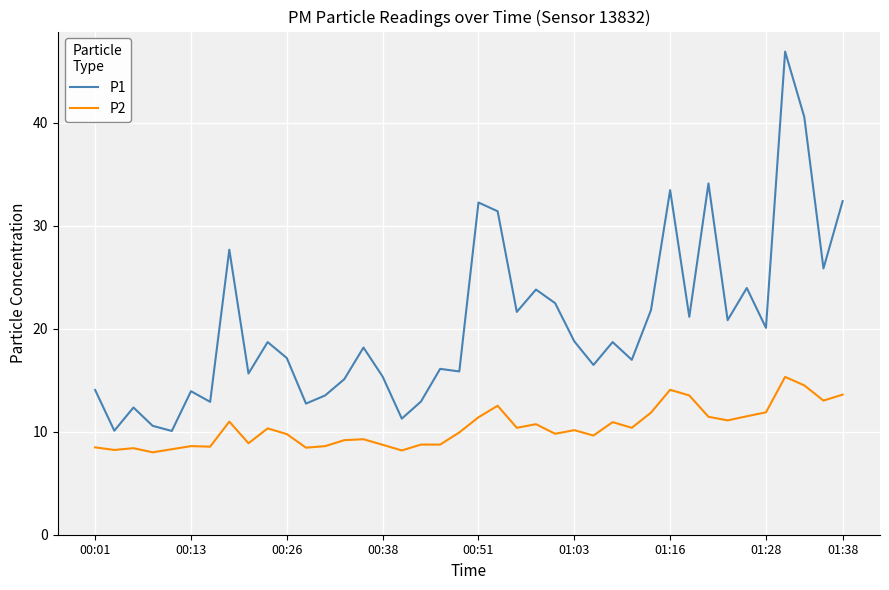

What is the lowest value of the P1 series?

10.1